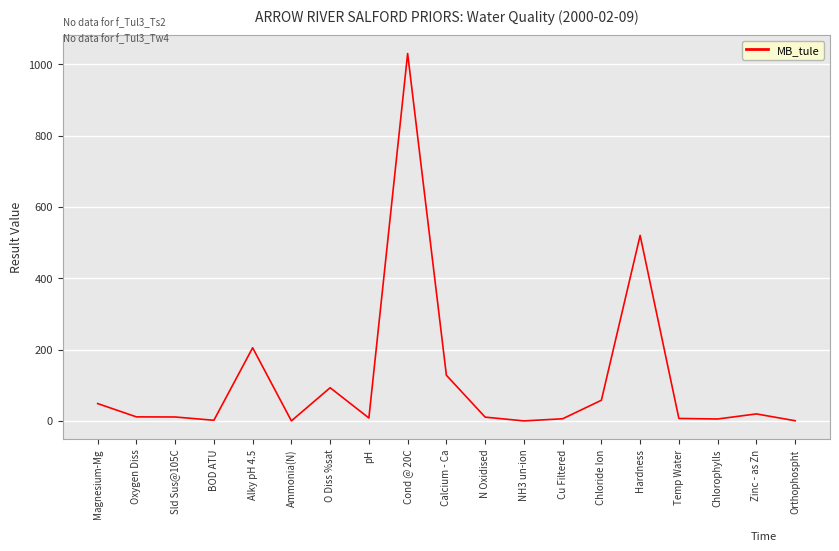

At which label is the value closest to 515?

Hardness